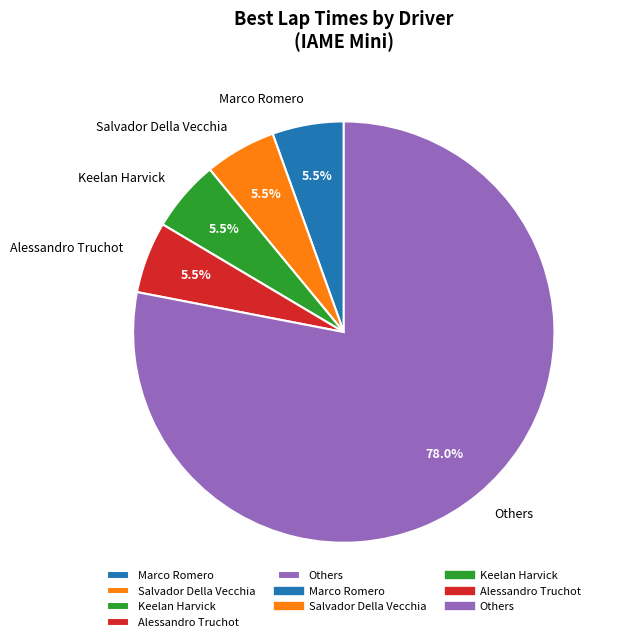

Which has a higher value, Others or Alessandro Truchot?

Others